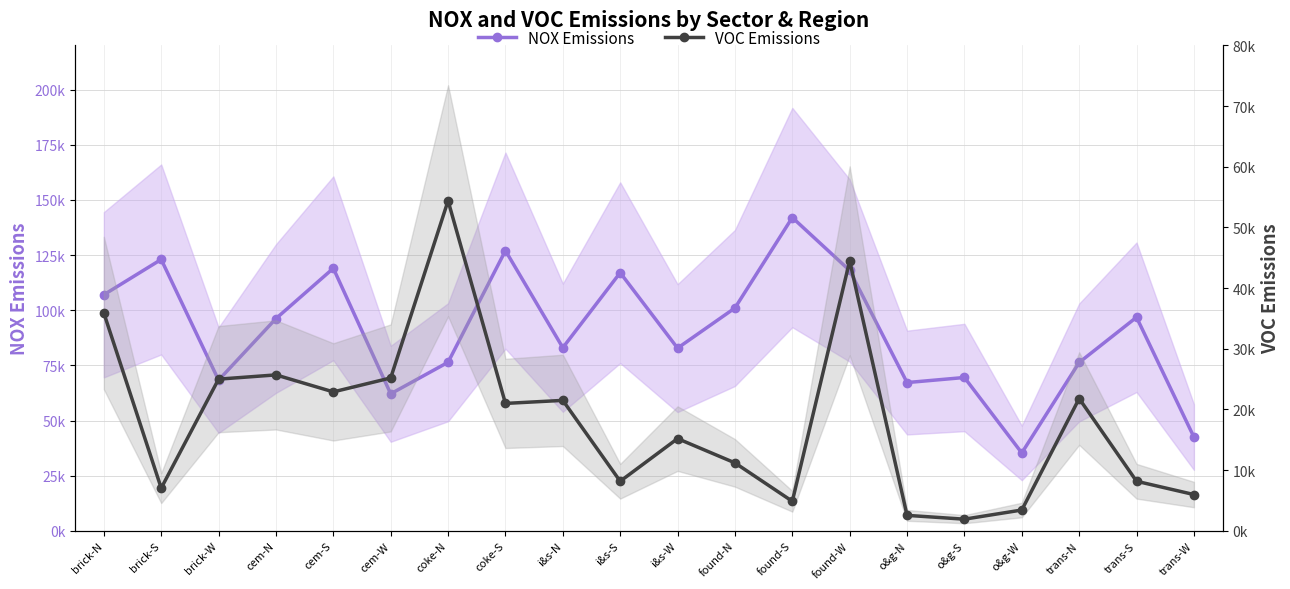

What is the difference between the maximum and minimum values in the NOX Emissions series?

106700